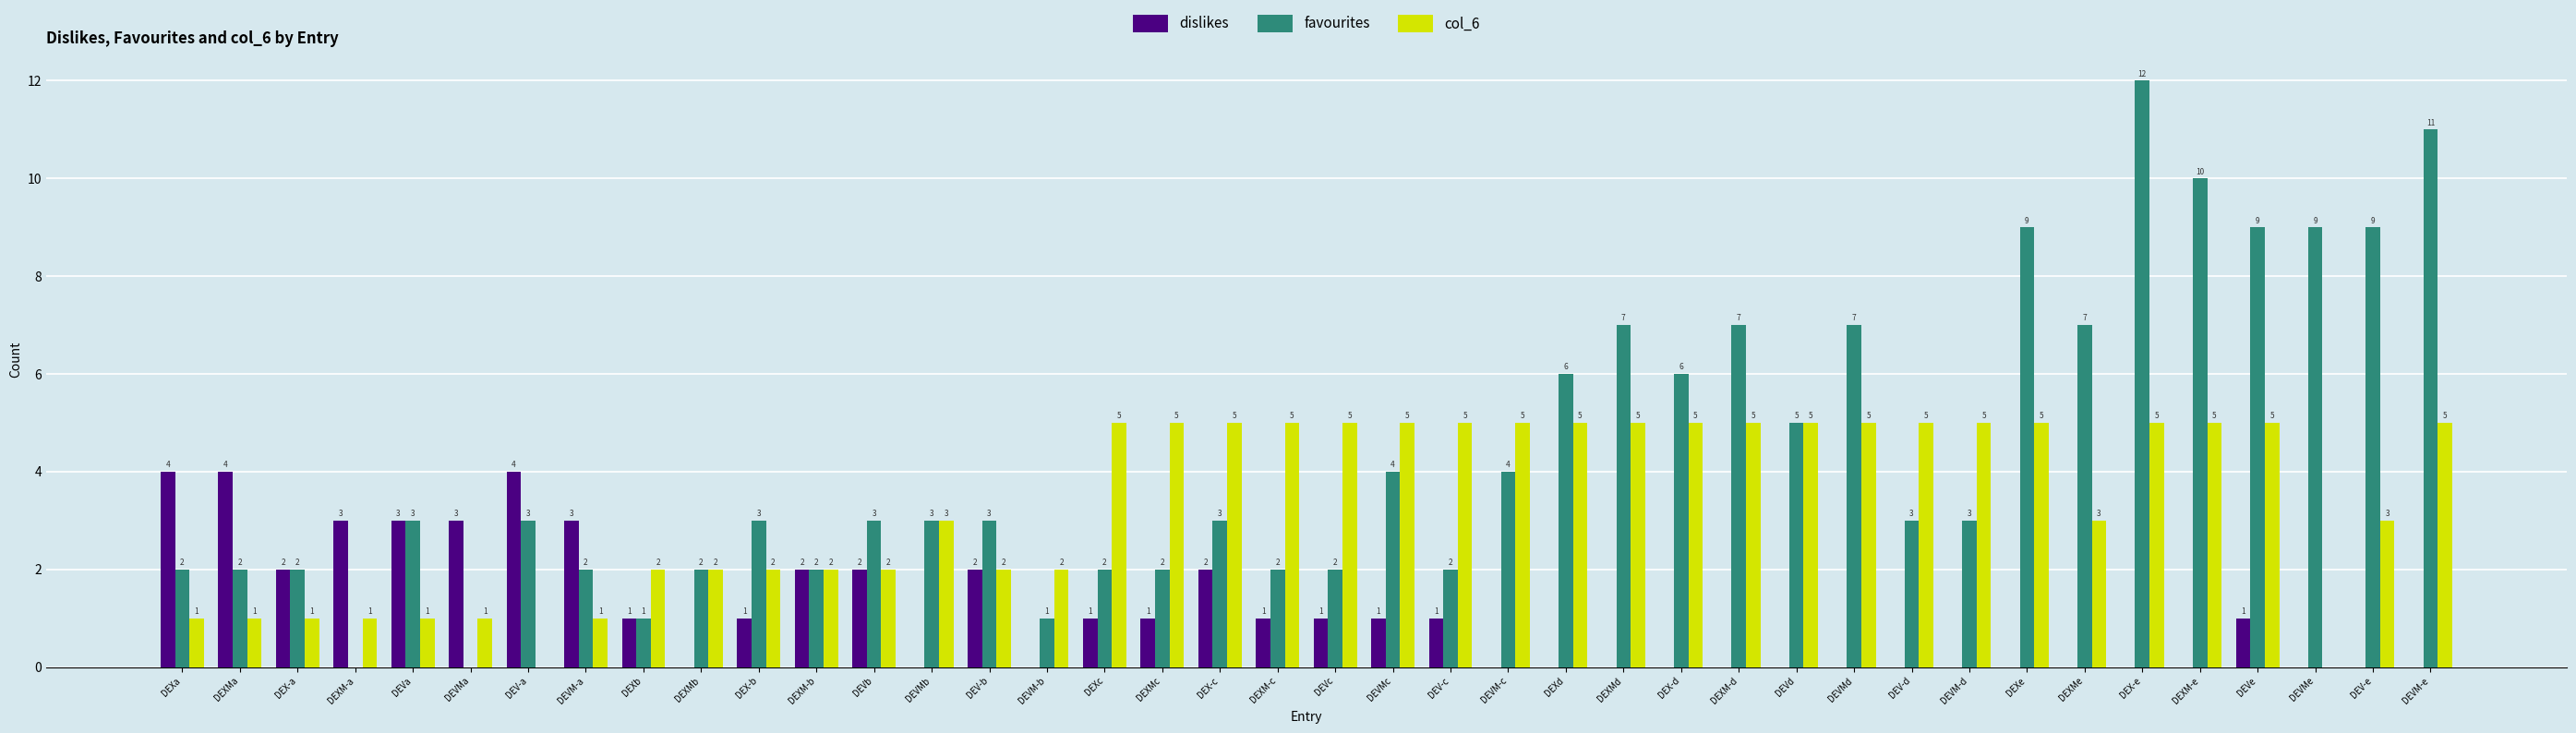

Reading right to left, list all the values displayed in this chart.

dislikes: 0	0	0	1	0	0	0	0	0	0	0	0	0	0	0	0	0	1	1	1	1	2	1	1	0	2	0	2	2	1	0	1	3	4	3	3	3	2	4	4
favourites: 11	9	9	9	10	12	7	9	3	3	7	5	7	6	7	6	4	2	4	2	2	3	2	2	1	3	3	3	2	3	2	1	2	3	0	3	0	2	2	2
col_6: 5	3	0	5	5	5	3	5	5	5	5	5	5	5	5	5	5	5	5	5	5	5	5	5	2	2	3	2	2	2	2	2	1	0	1	1	1	1	1	1